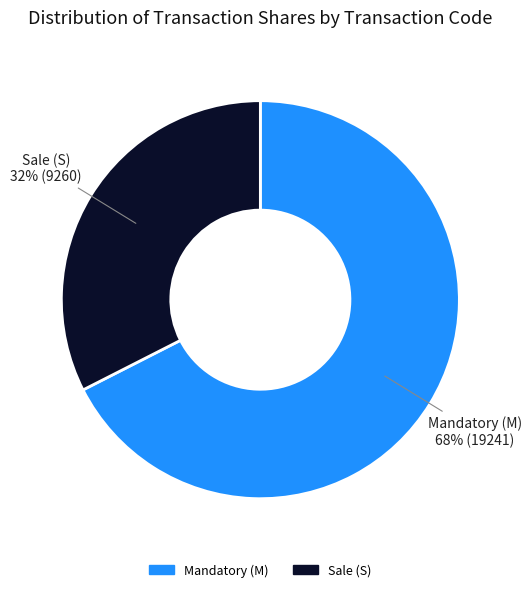

Is there any slice that represents more than half of the pie?

Yes